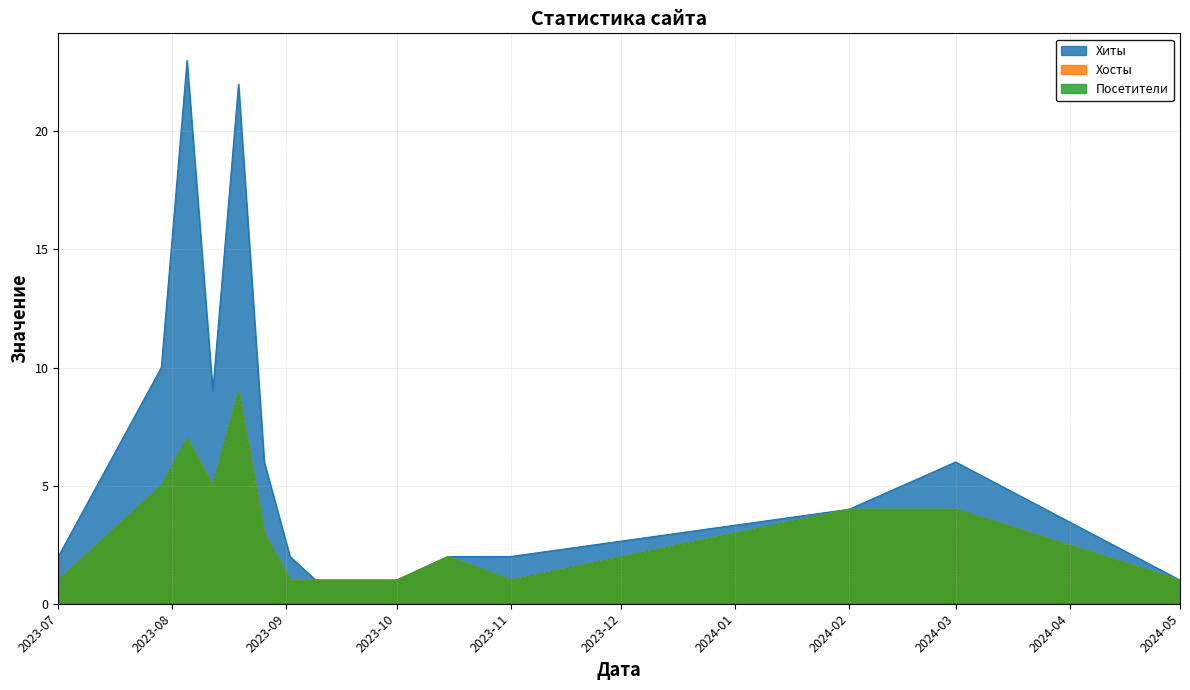

At which category does Посетители reach its first local valley?

2023-08-12